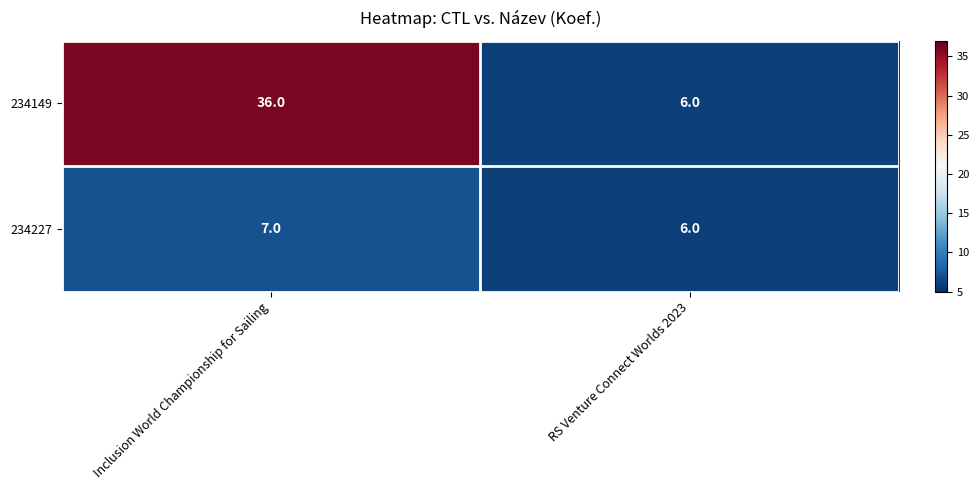

Reading right to left, what are all the values shown in this chart?

234149: RS Venture Connect Worlds 2023=6	Inclusion World Championship for Sailing=36
234227: RS Venture Connect Worlds 2023=6	Inclusion World Championship for Sailing=7